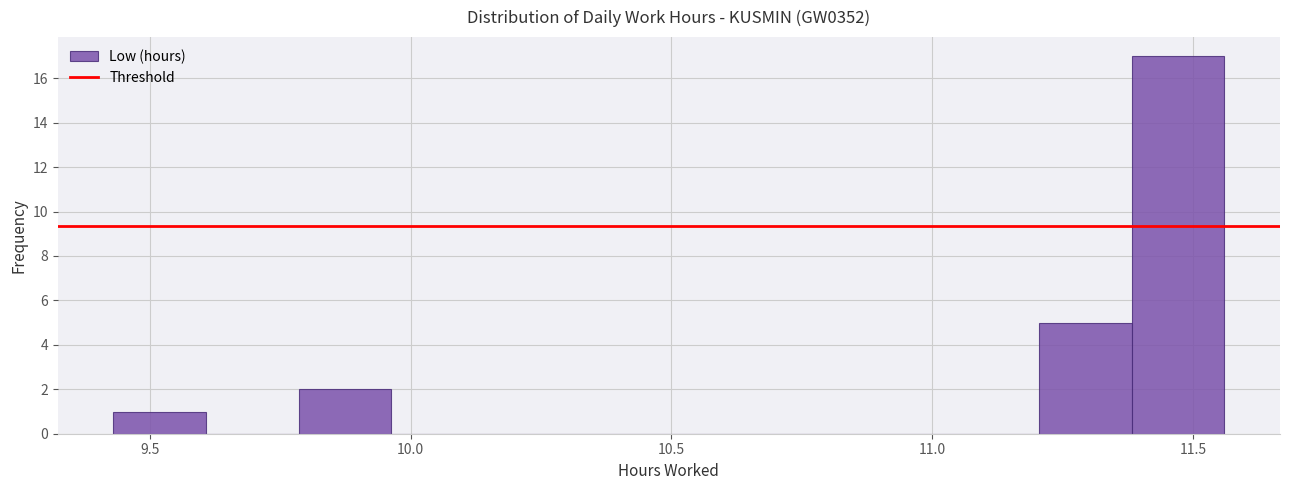

Read against the x-axis, roughly where is the centre of the tallest bar?

11.45